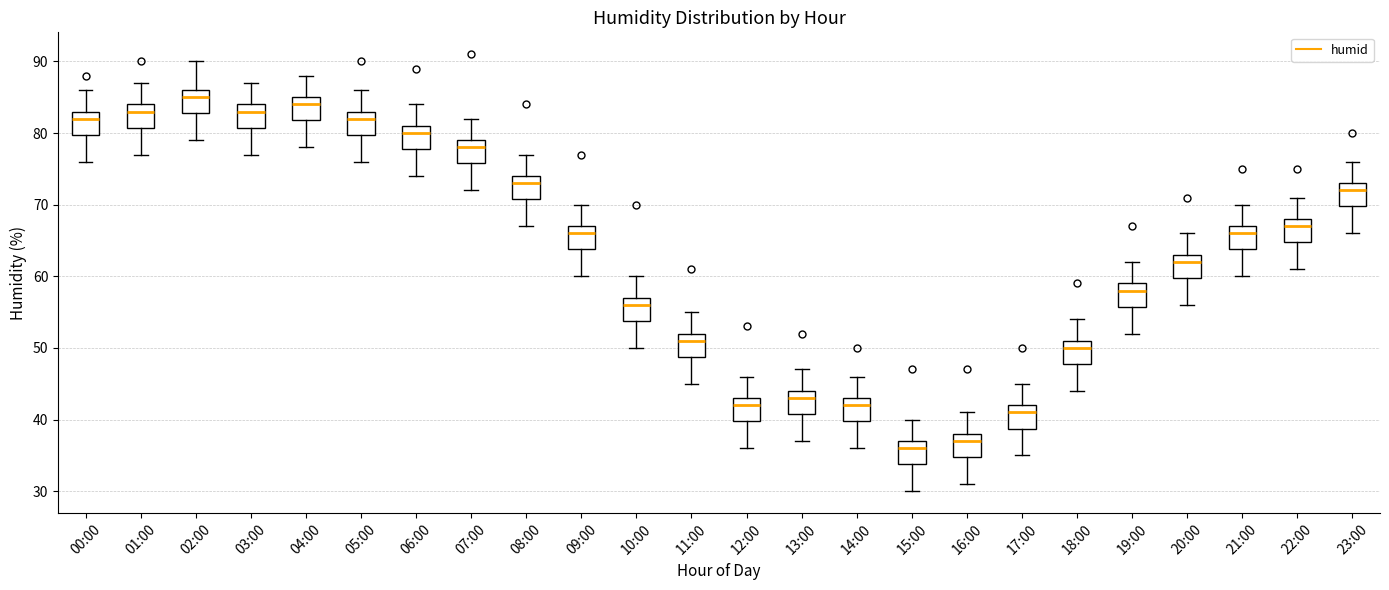

Which box has the highest median line?

02:00